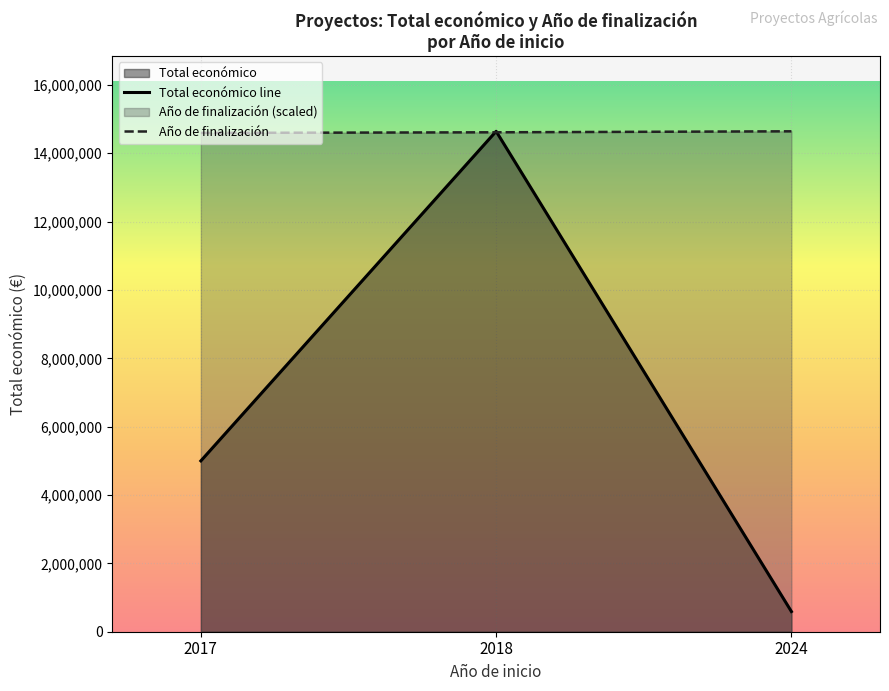

How many values in the Total económico line series exceed 4999363?

1